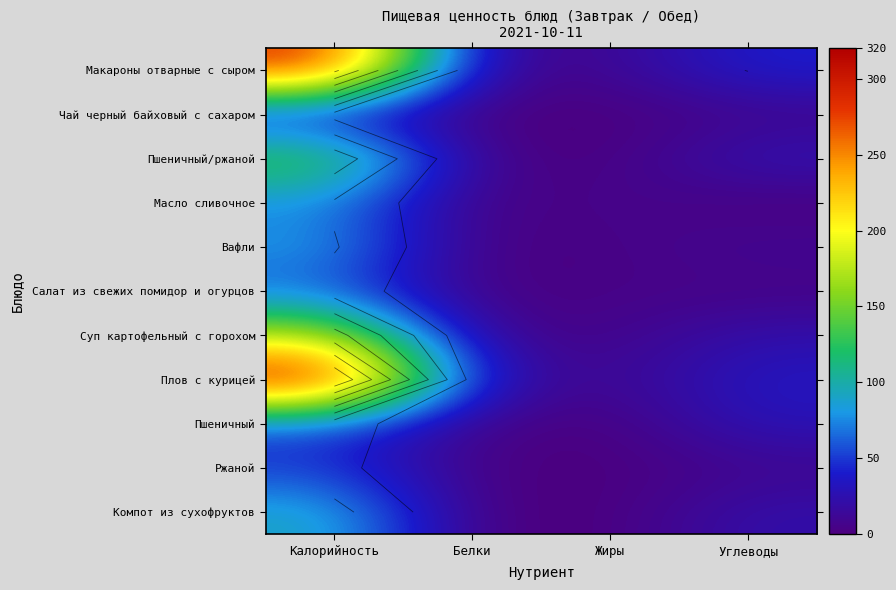

Which category has the highest value across all series?

Калорийность